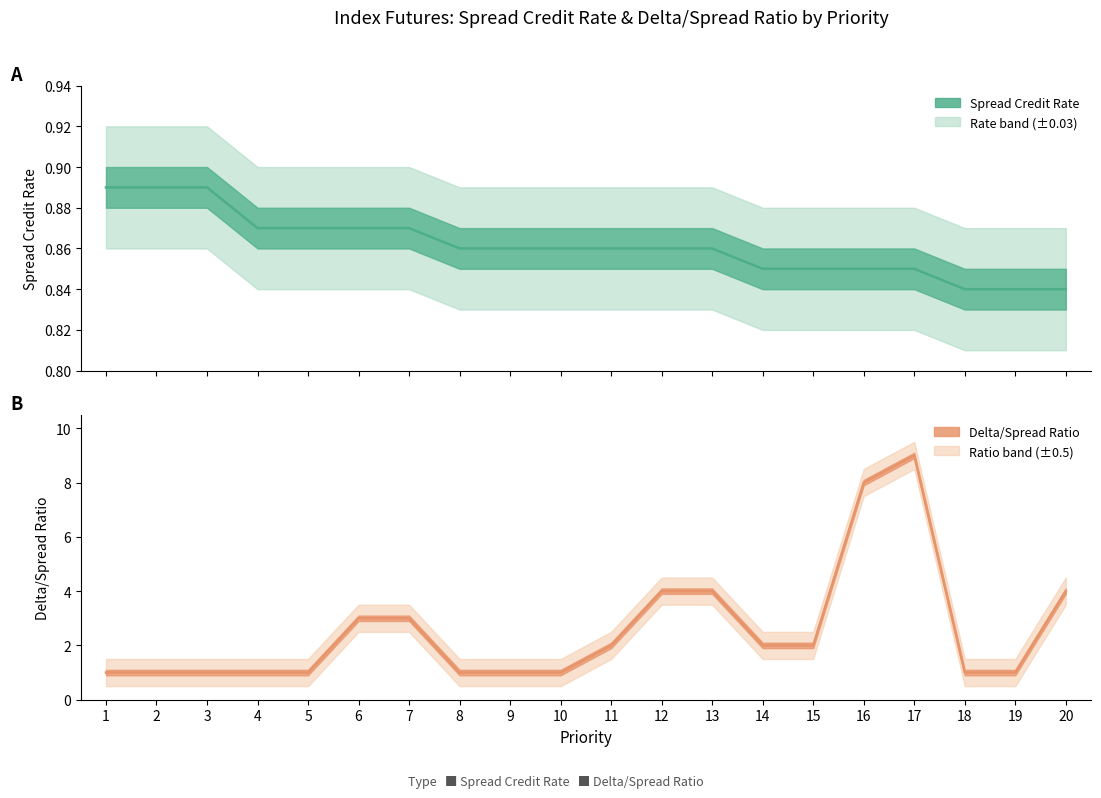

At which label is Spread Credit Rate closest to 0?

18